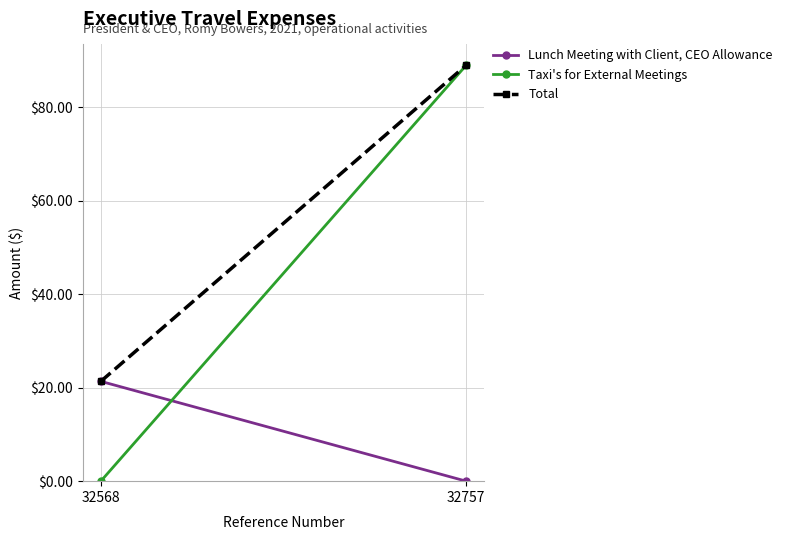

How many lines are shown in the chart?

3